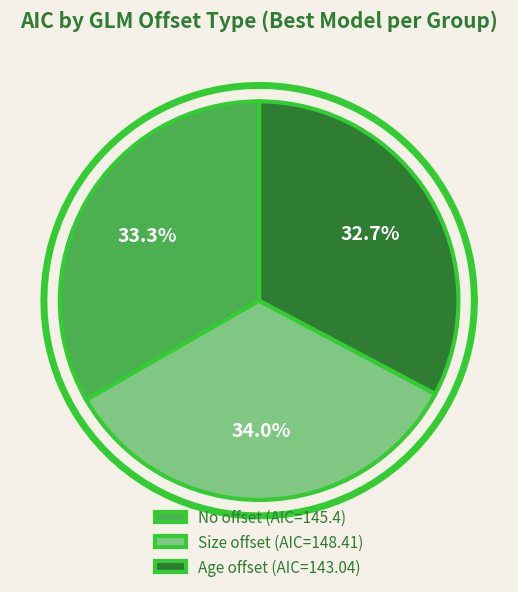

How many slices are in this pie chart?

3